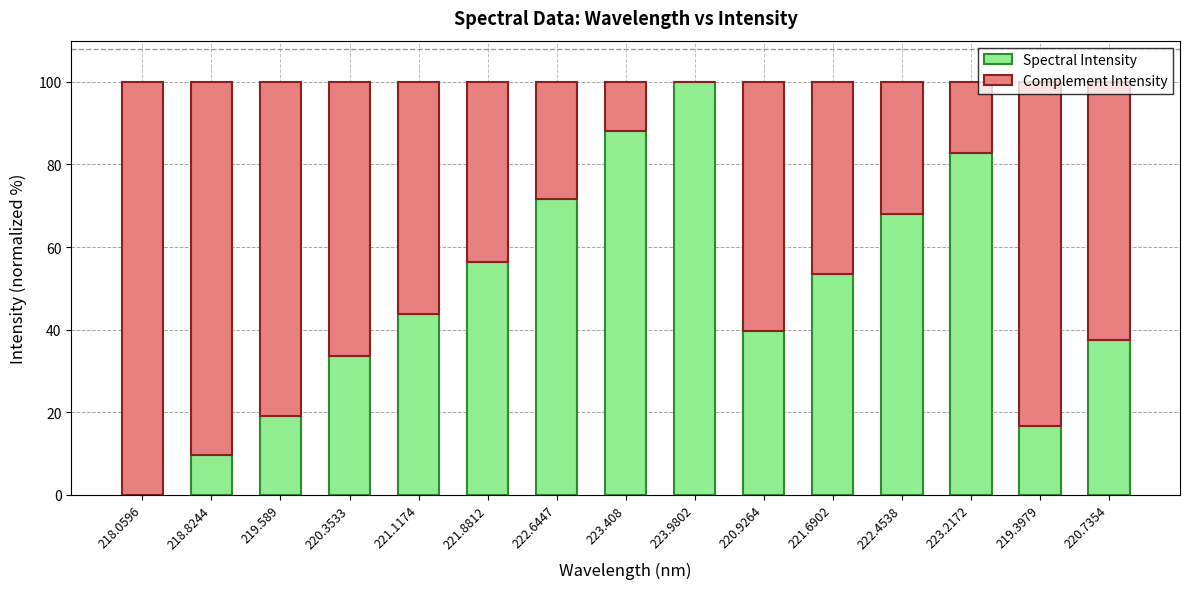

What is the highest value of the Spectral Intensity series?

100.0